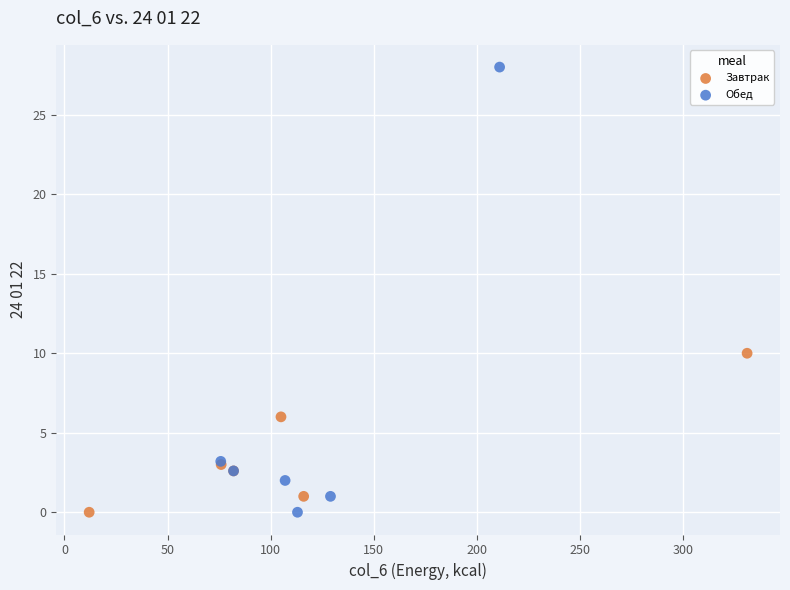

What are all the series names shown in the legend?

Завтрак, Обед